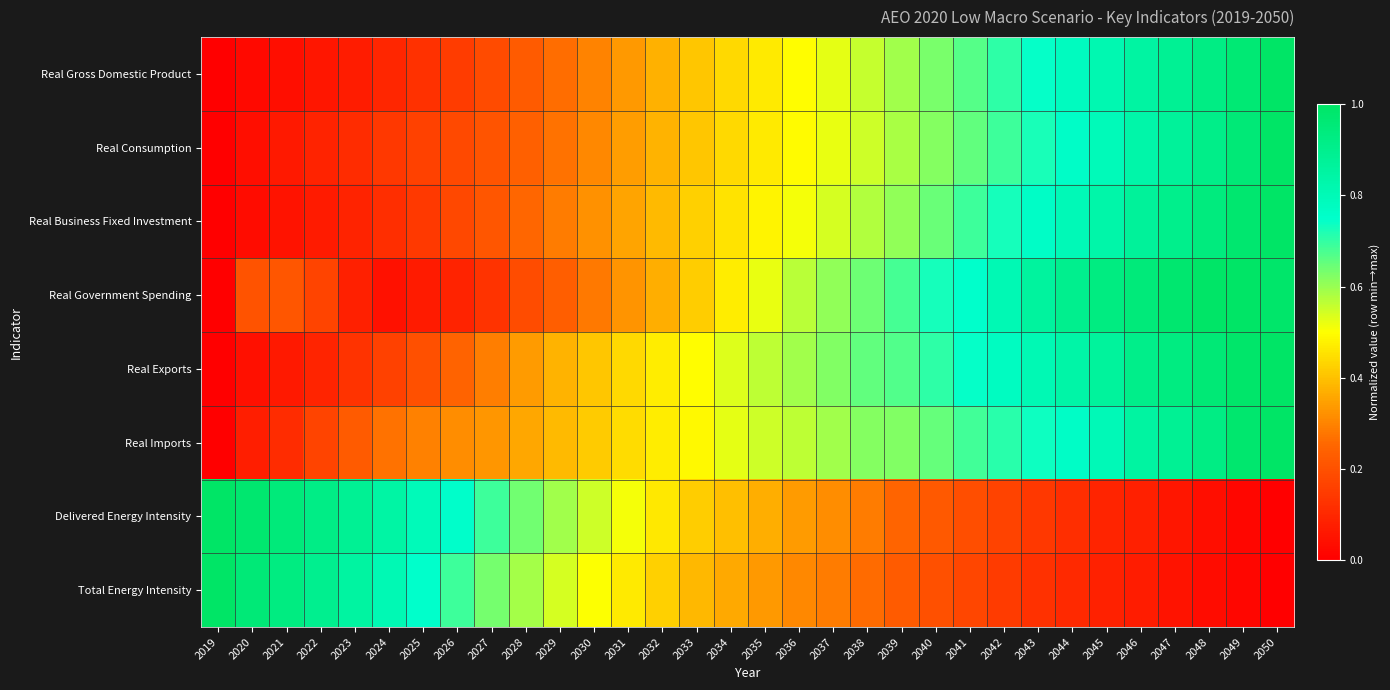

How many categories are shown in the chart?

32